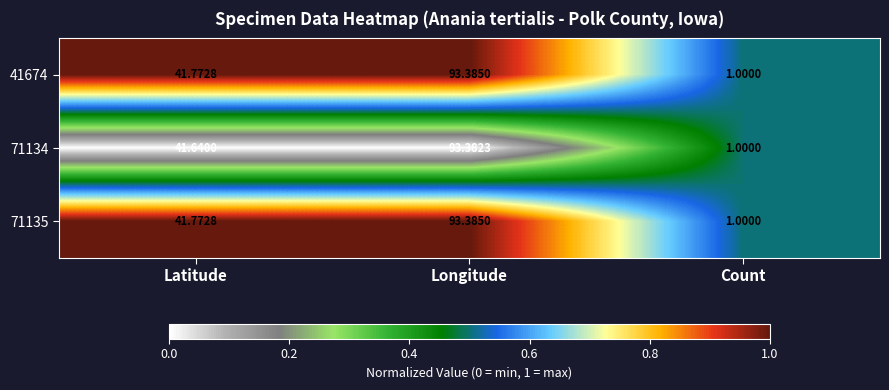

How many categories are shown in the chart?

3